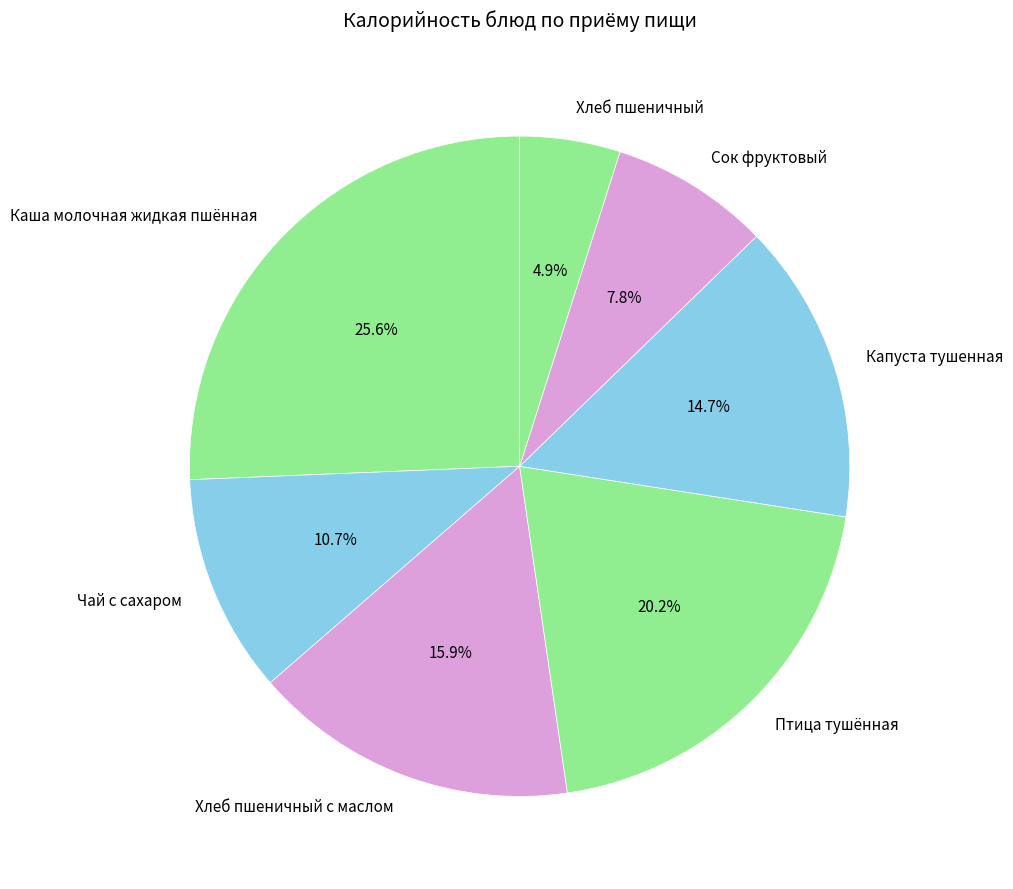

To the nearest percent, what is the combined percentage of Птица тушённая and Хлеб пшеничный?

25%